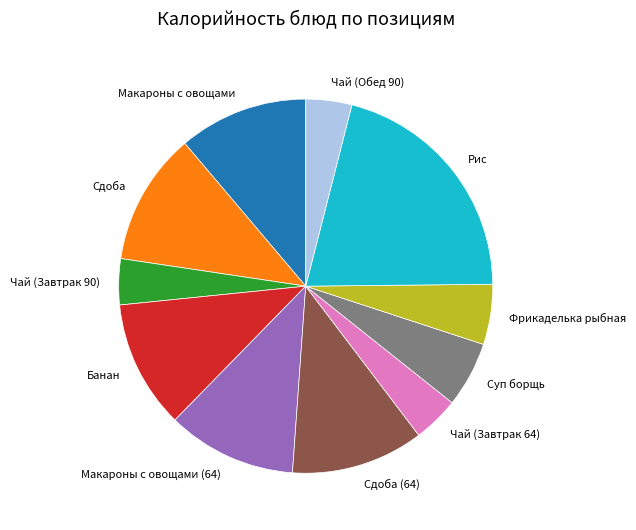

True or false: Банан accounts for 11% of the total.

True